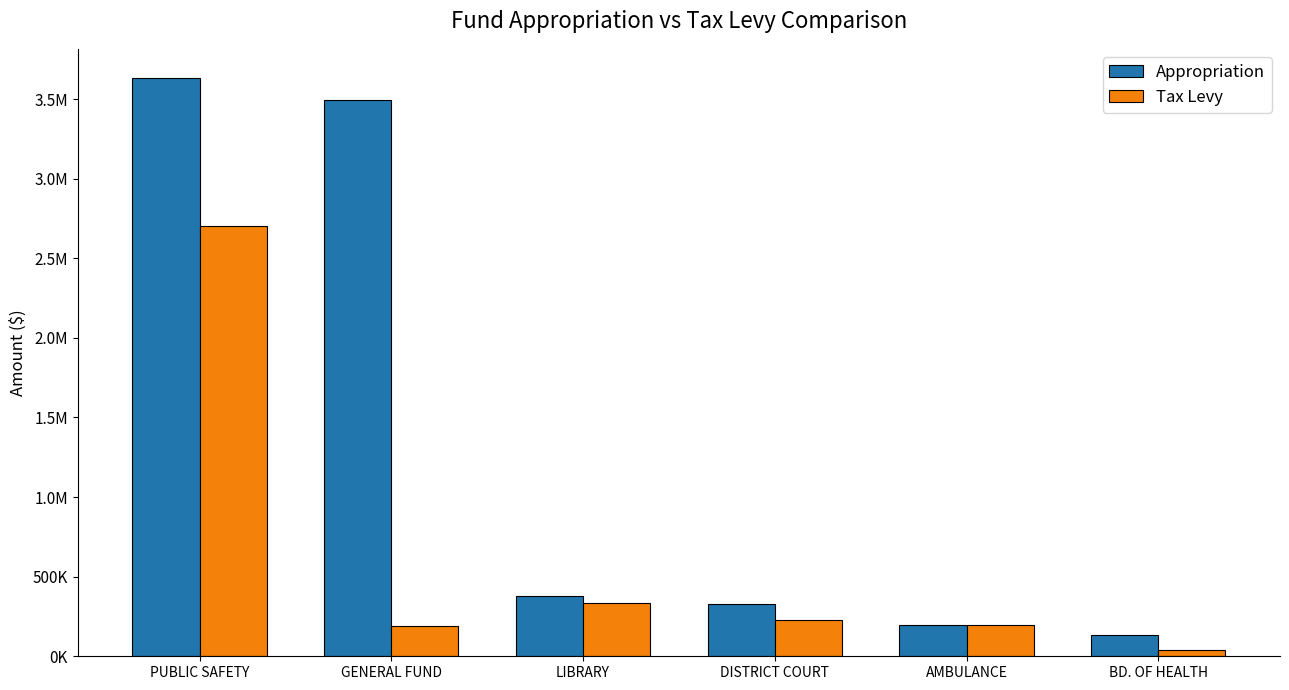

Reading left to right, what are all the values shown in this chart?

Appropriation: 3633766	3493810	377668	328728	195576	132728
Tax Levy: 2704537	190073	336601	227925	195576	40686